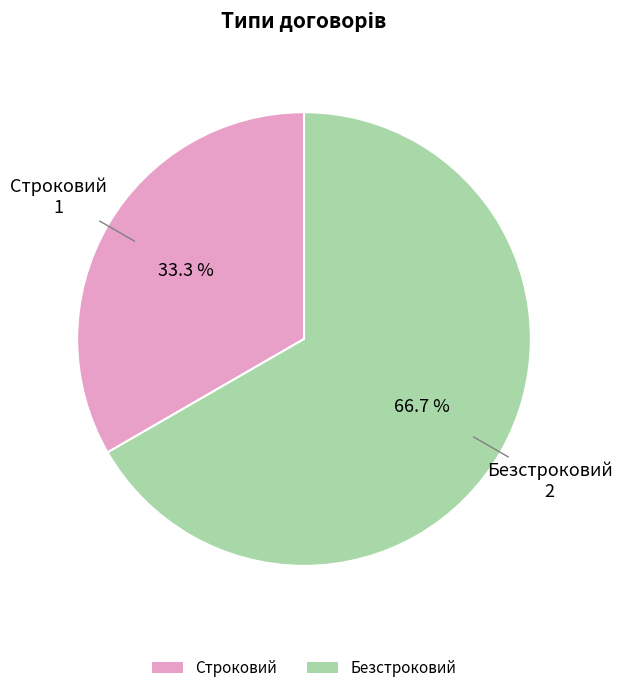

Approximately how many times larger is the value at Строковий compared to Безстроковий?

0.5